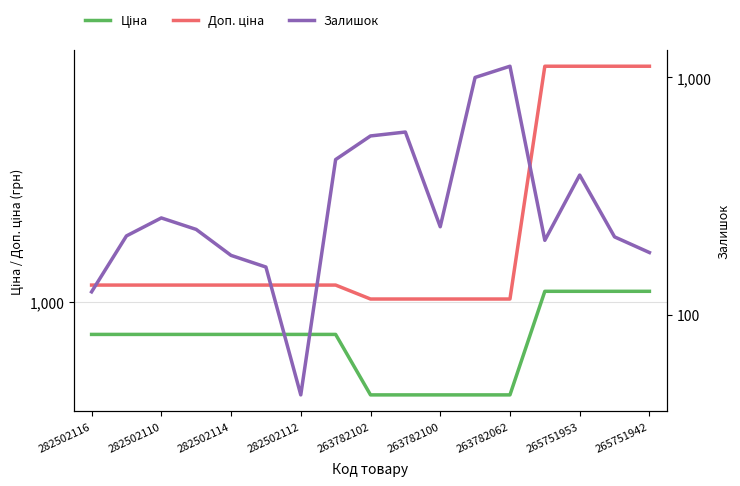

What is the value of the Ціна point at the 14th from the left?

1067.3